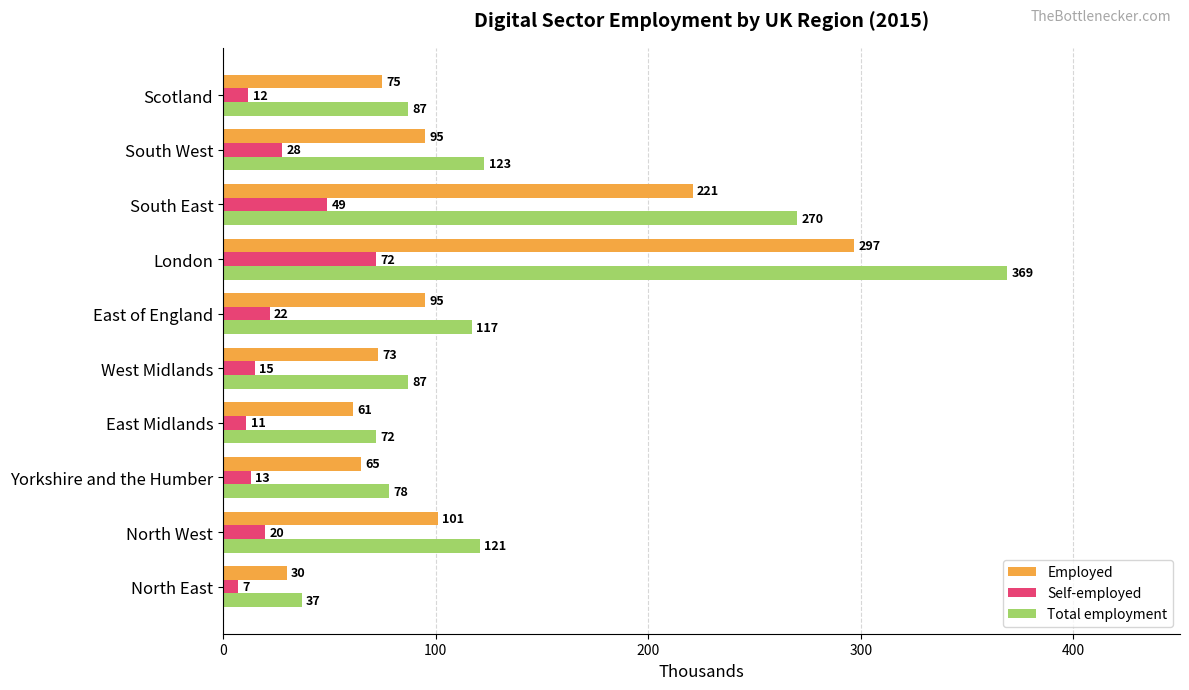

What is the lowest value of the Employed series?

30